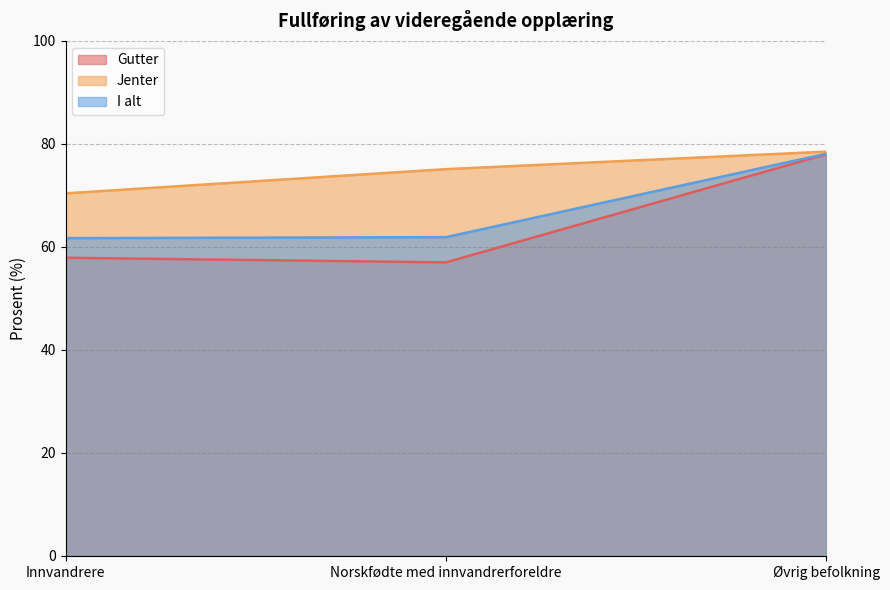

What is the label of the 1st point from the right?

Øvrig befolkning